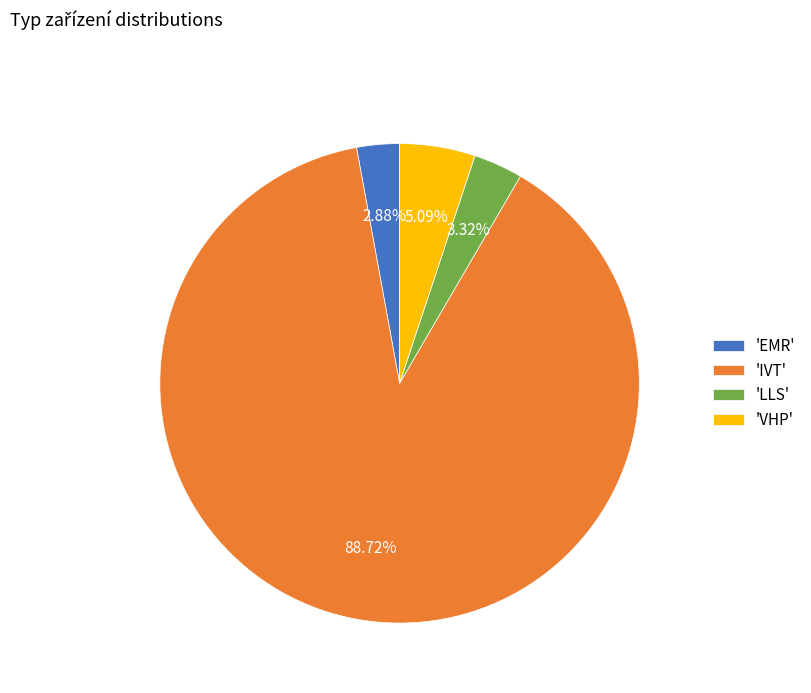

Between 'IVT' and 'LLS', which is larger?

'IVT'